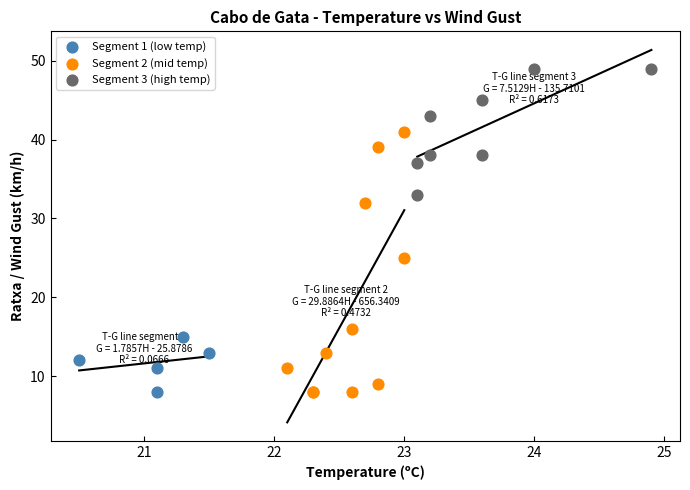

Which series has the largest Y range (max minus min)?

Segment 2 (mid temp)